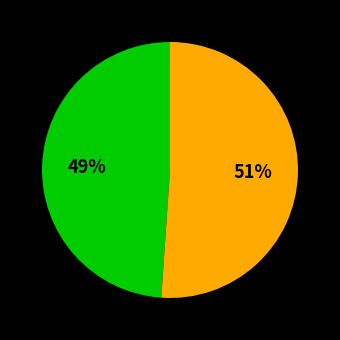

Is there a majority slice in this chart?

Yes